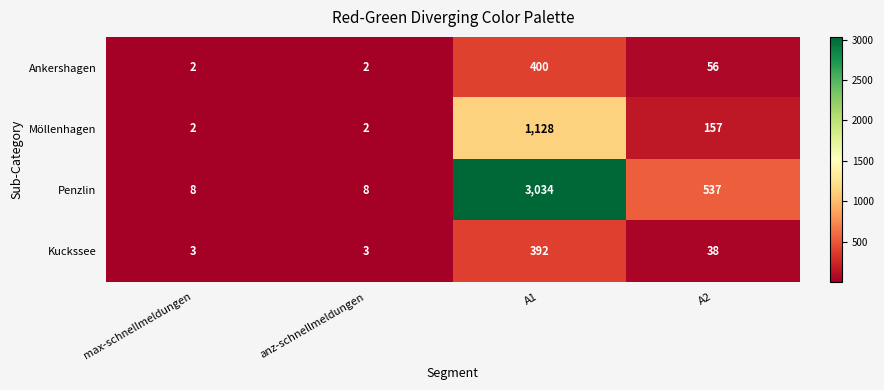

What is the total value across all series at max-schnellmeldungen?

15